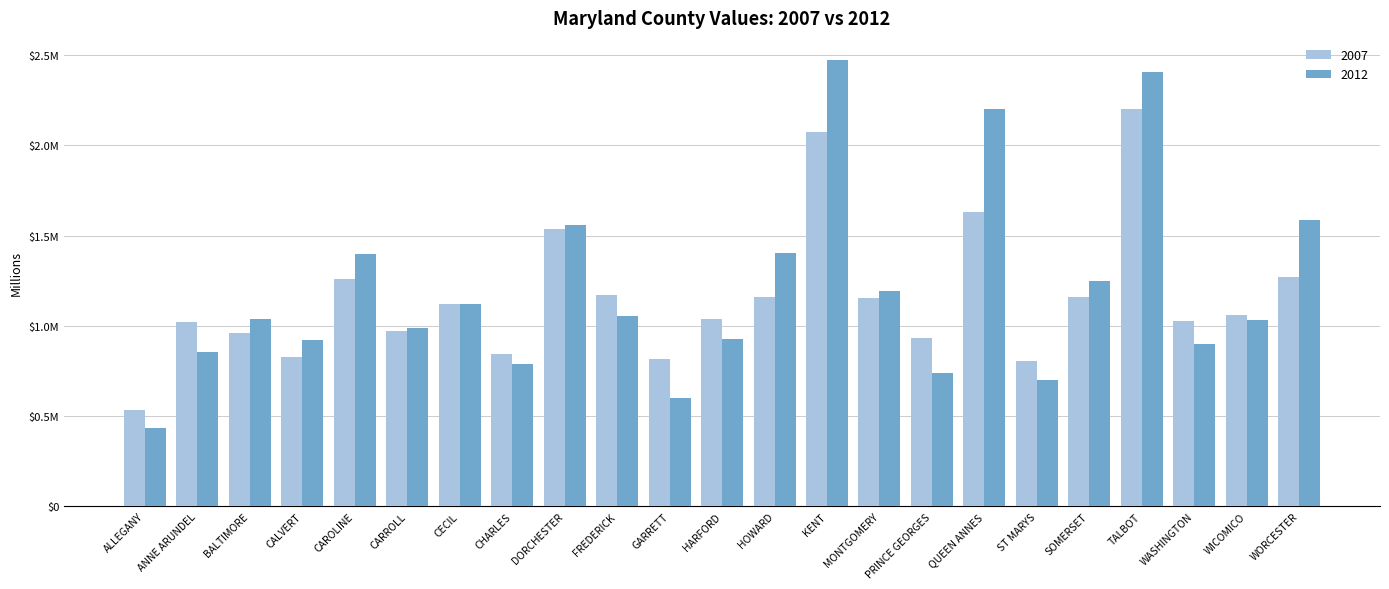

Is it true that 2012 equals 3866830 at KENT?

False